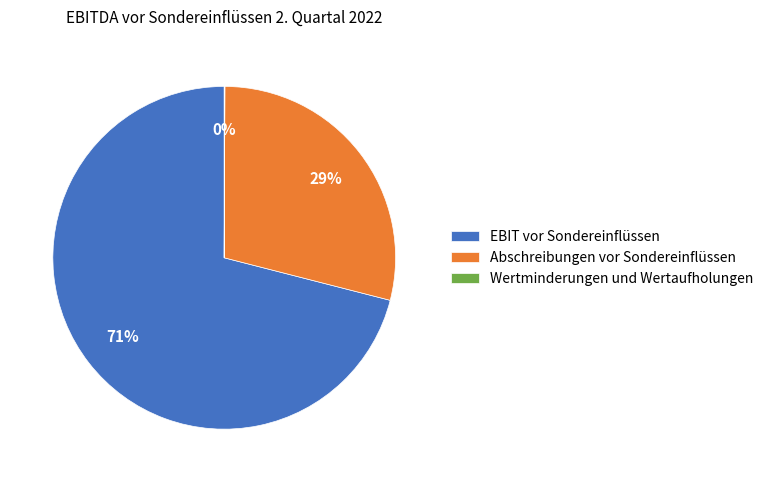

Does EBIT vor Sondereinflüssen account for over 50% of the chart?

Yes